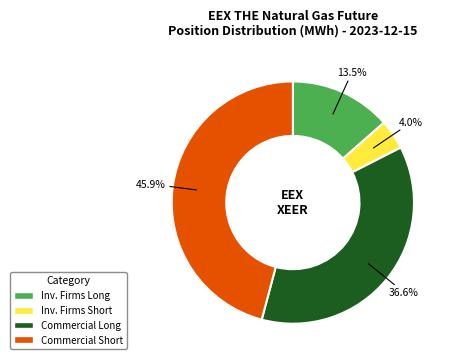

How many segments does this pie chart have?

4